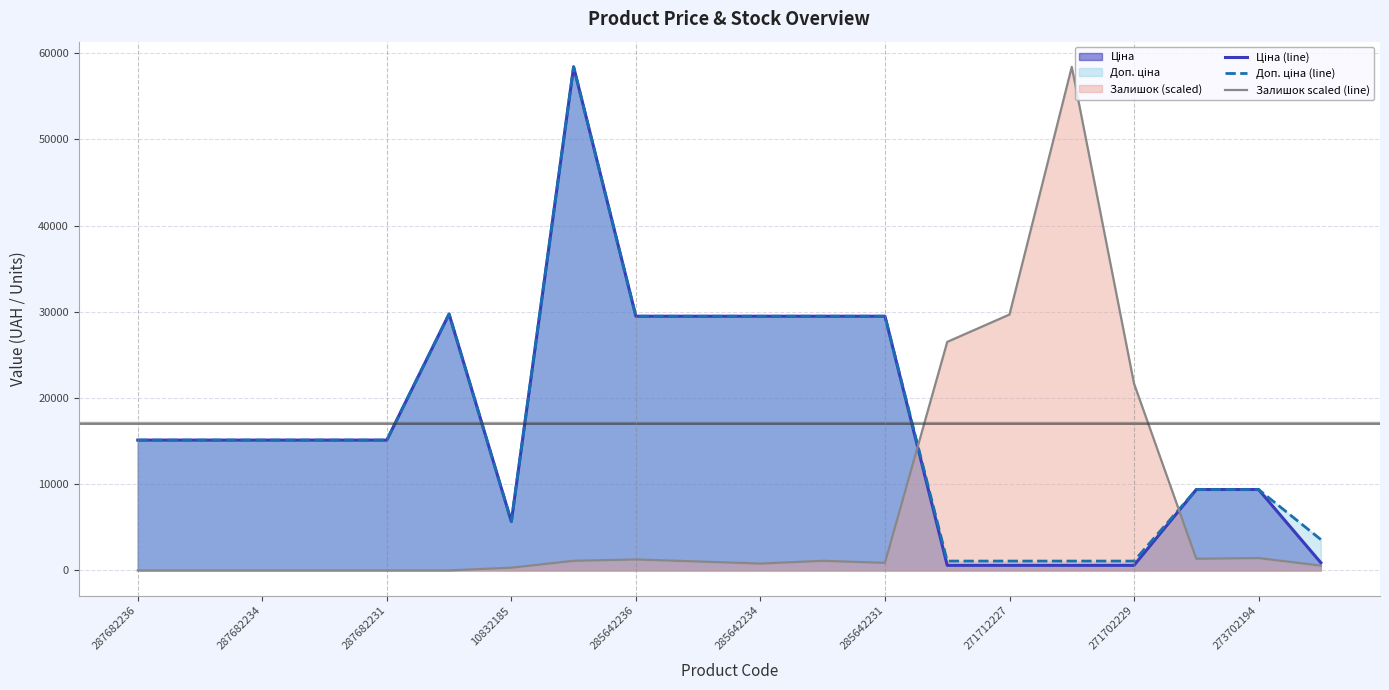

What is the maximum value for Залишок scaled (line)?

58426.5